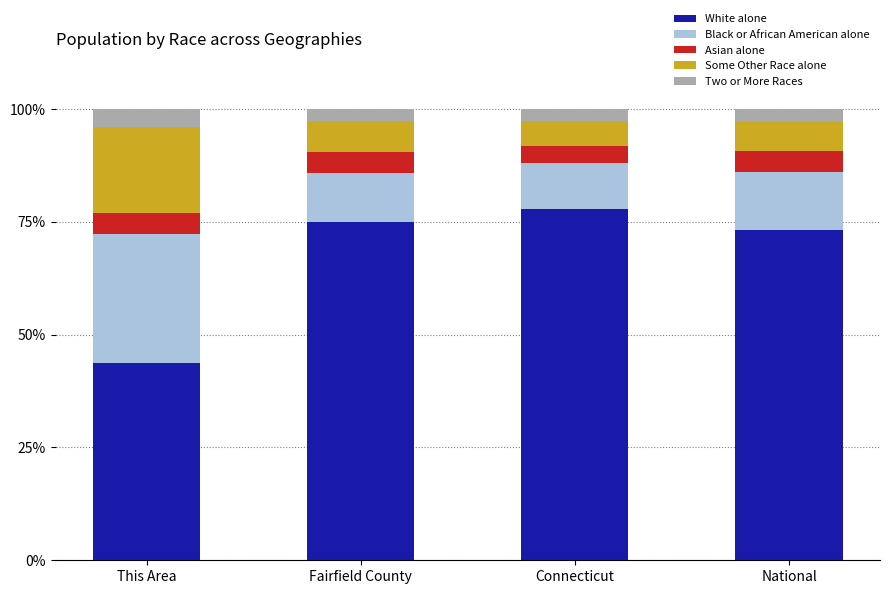

What is the average value of the White alone series?

67.5